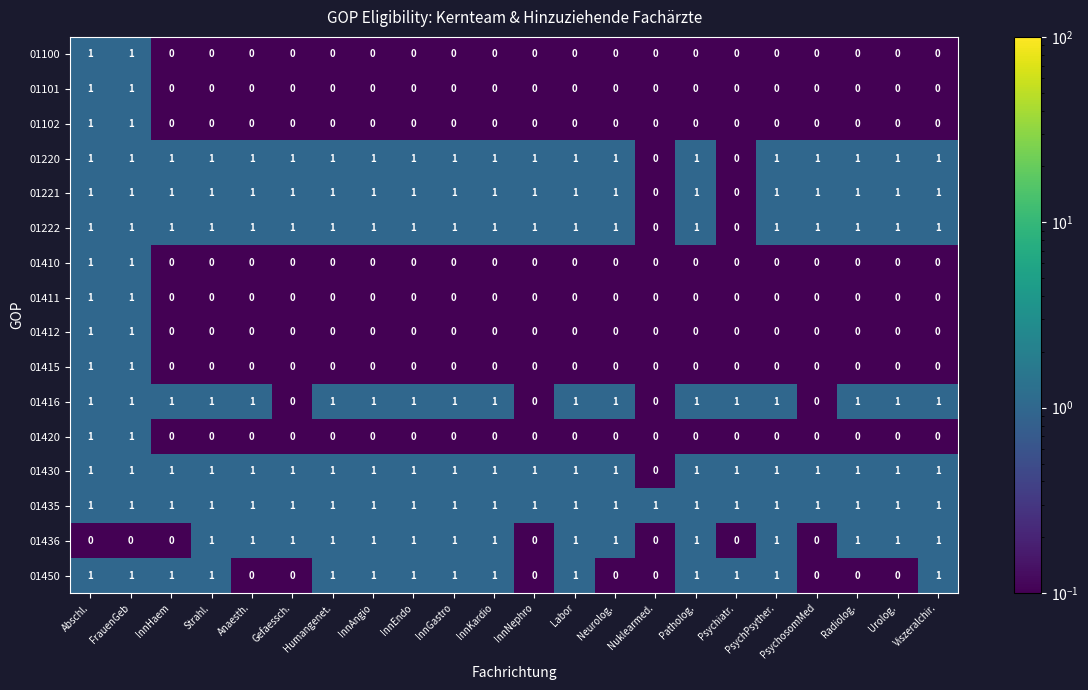

How many 01430 values are between 1 and 2?

21